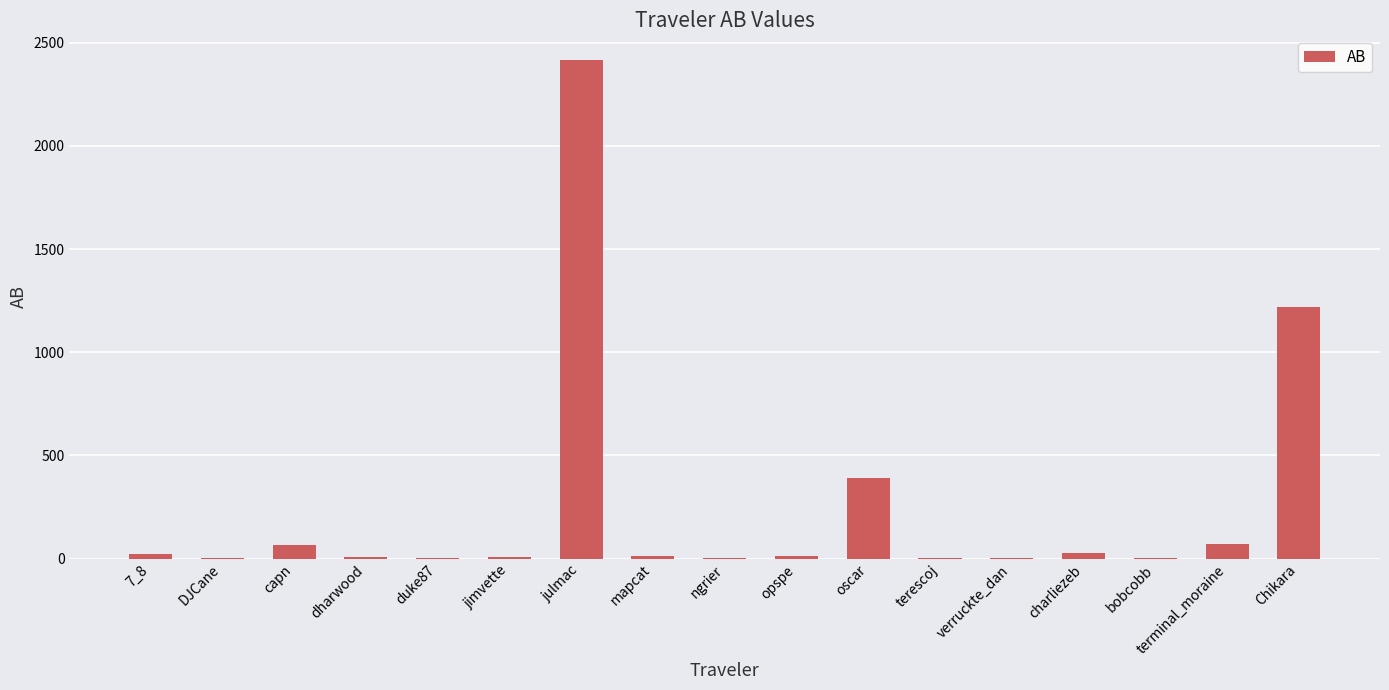

What is the maximum value shown in the chart?

2415.7